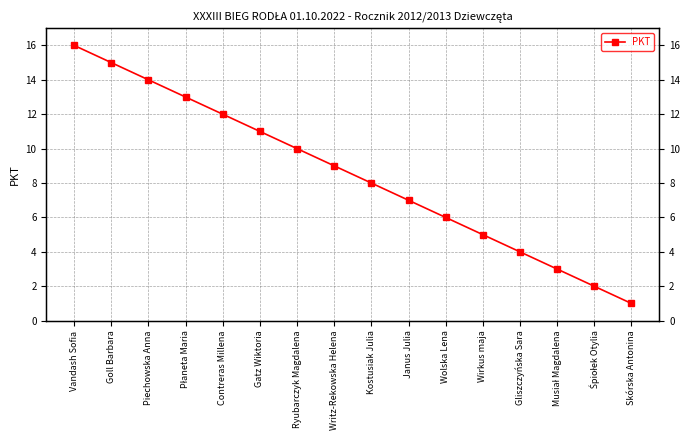

What is the value of the 9th point from the left?

8